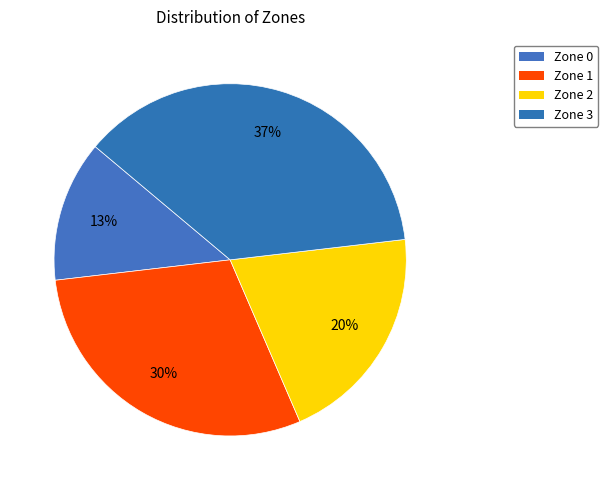

True or false: Zone 0 accounts for 13% of the total.

True